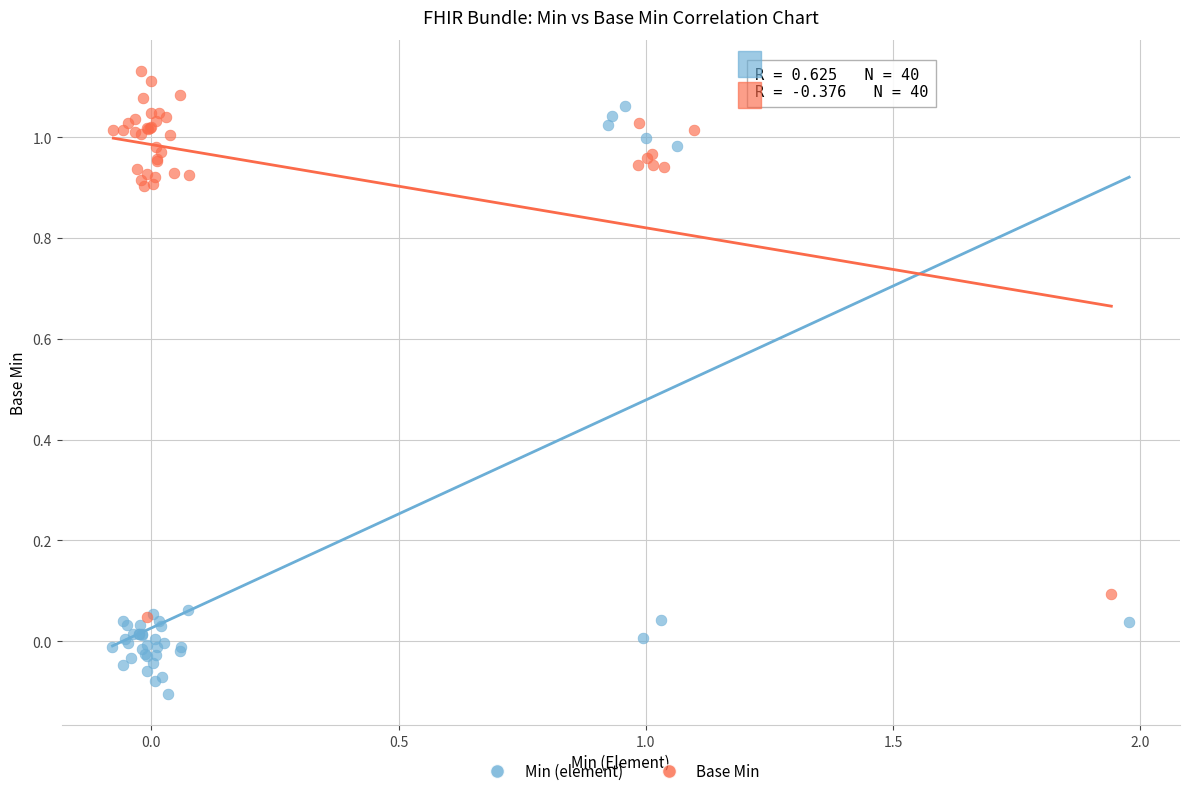

Which series reaches the minimum Y coordinate?

Min (element)